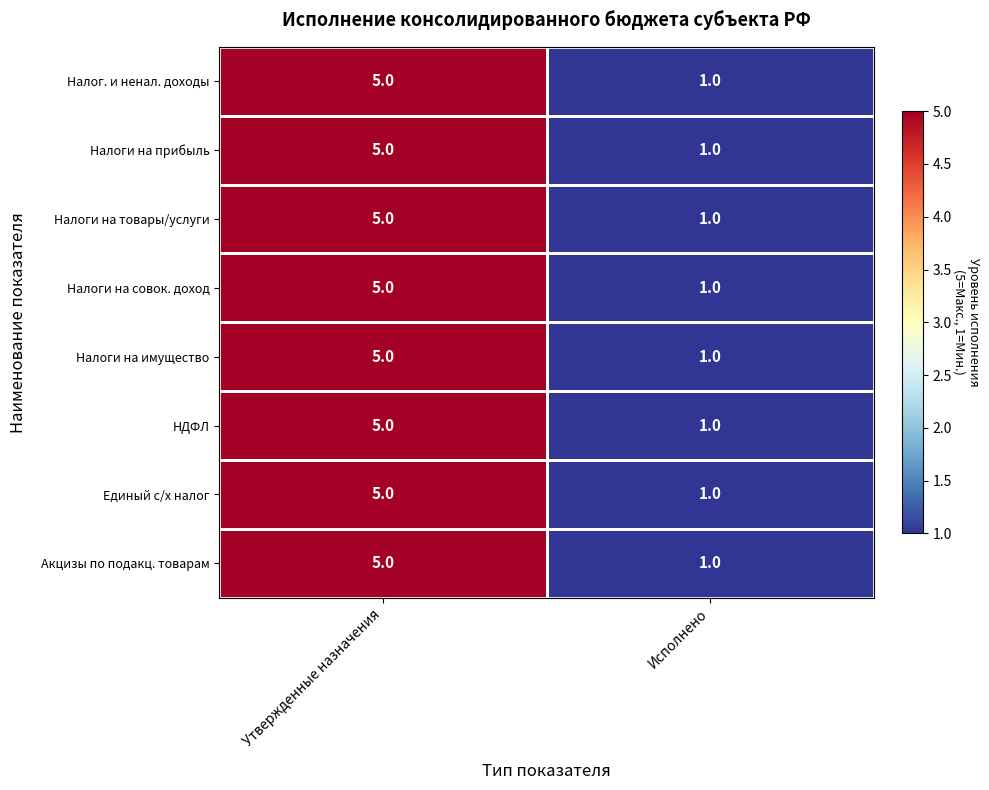

What is the total value across all series at Утвержденные назначения?

40